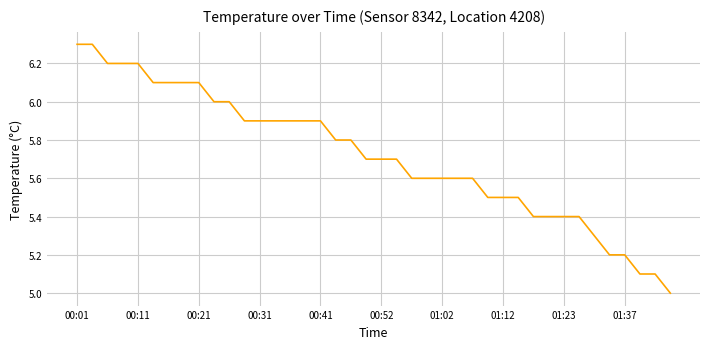

What is the maximum value shown in the chart?

6.3